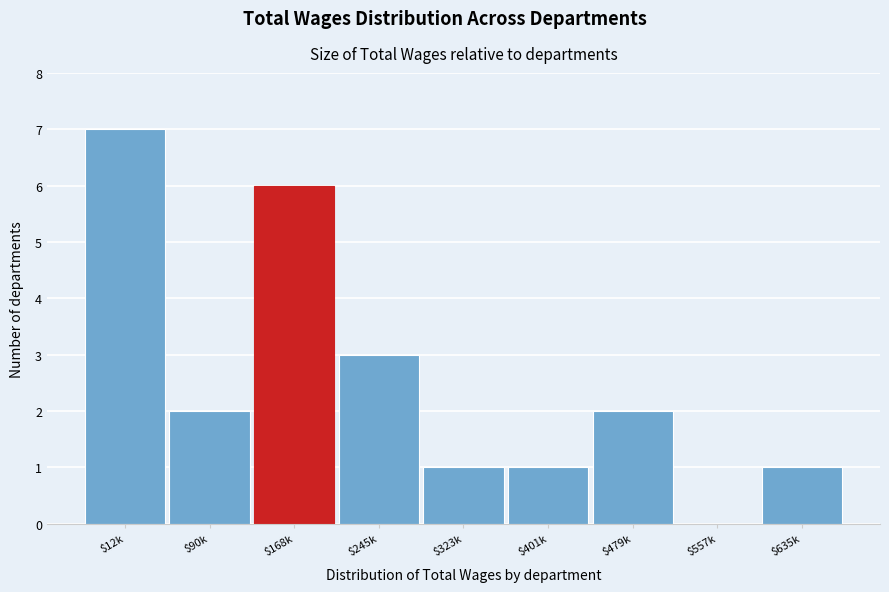

Is it true that the value at $635k is 1?

True